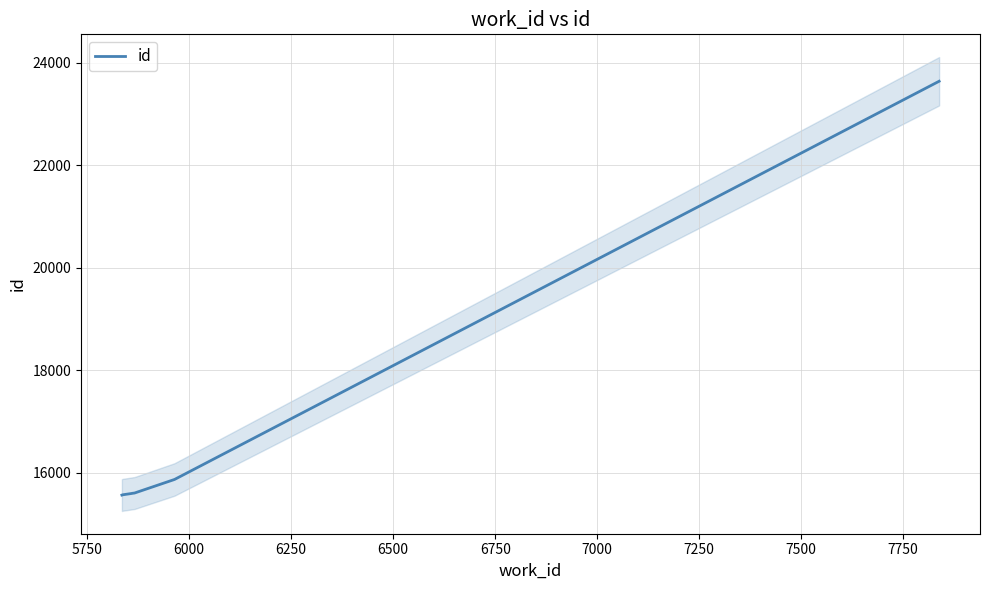

What is the difference between the maximum and minimum values?

8079